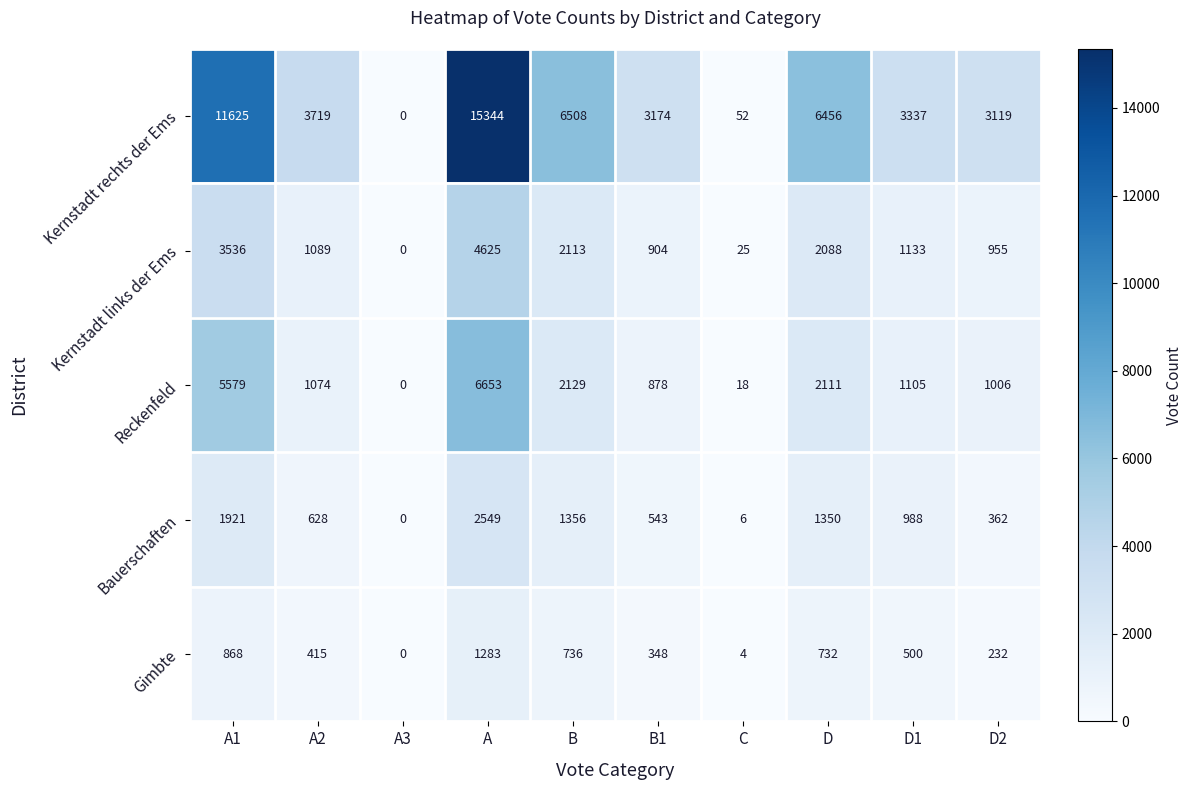

Which series has the largest total across all categories?

Kernstadt rechts der Ems